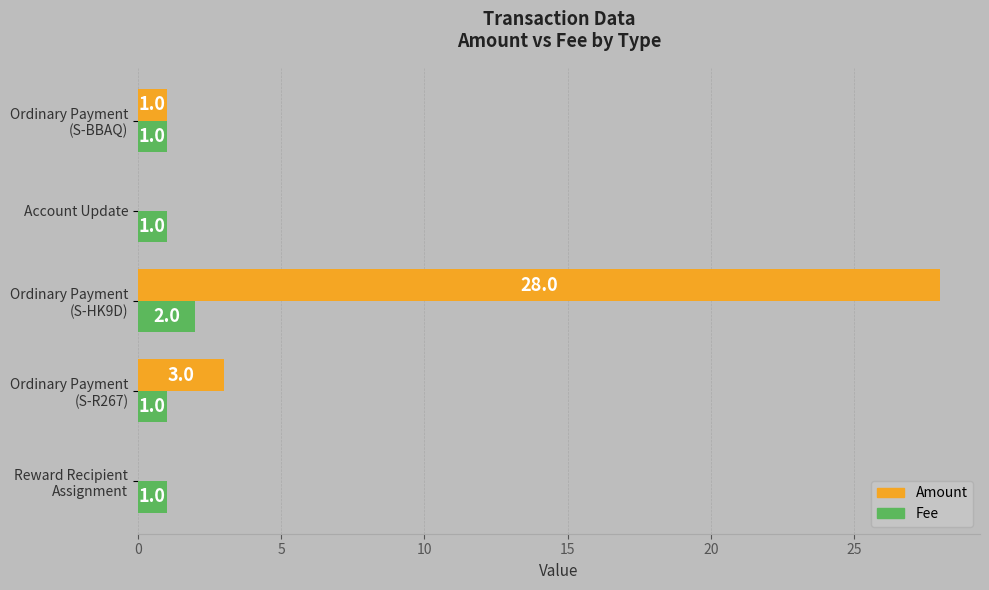

The Amount series shows -11 at Account Update. True or false?

False